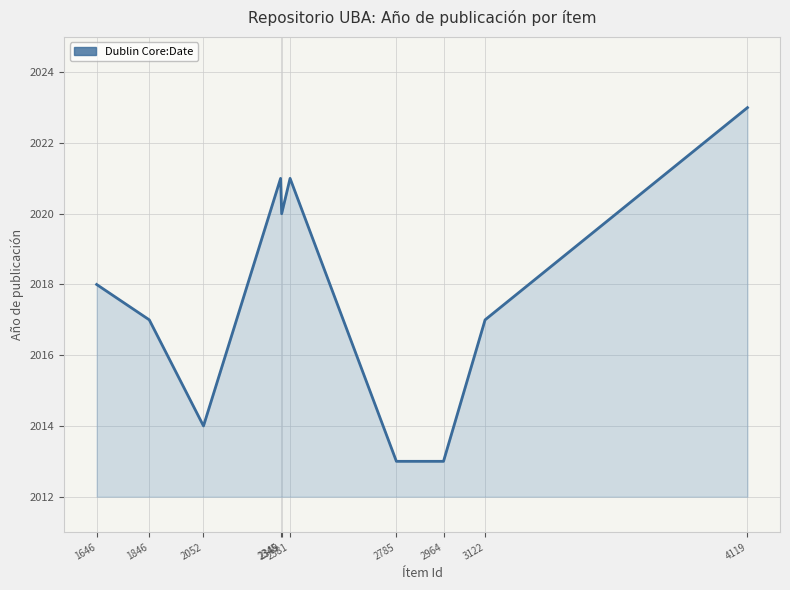

True or false: the data shows 3159 at 2052.

False